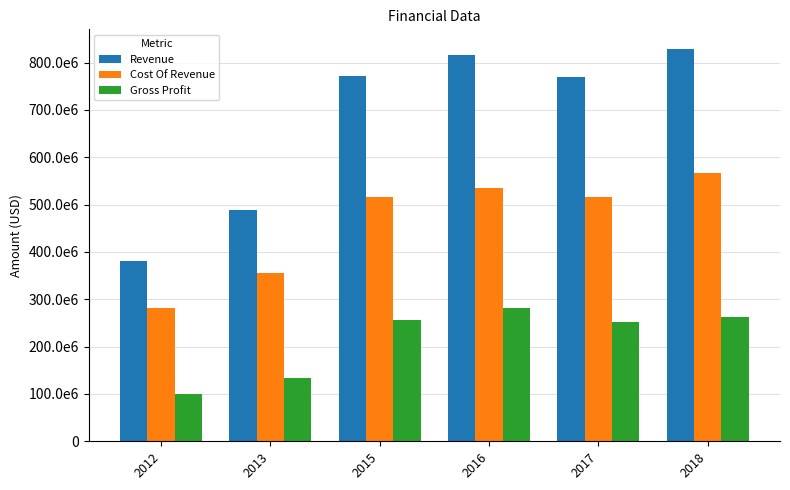

What is the minimum value for Revenue?

380688000